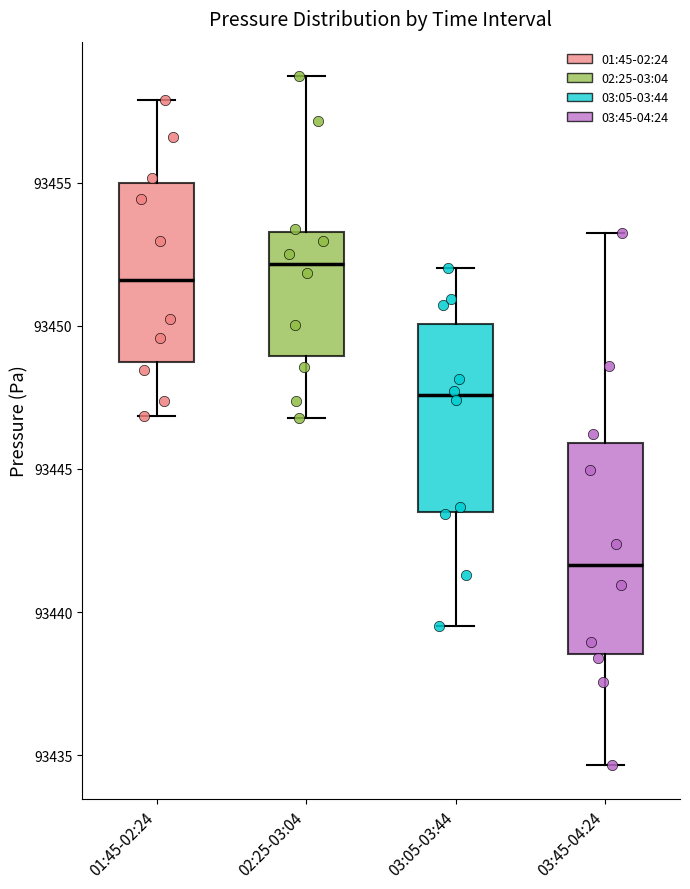

Reading left to right, read every box against the y-axis: the position of its median line, the range the box covers, and the ends of its whiskers. The values are not printed on the chart, so give them approximately, as read against the axis.

01:45-02:24: median 93451.5, box 93448.5 to 93455.0, whiskers 93447.0 to 93458.0
02:25-03:04: median 93452.0, box 93449.0 to 93453.5, whiskers 93447.0 to 93458.5
03:05-03:44: median 93447.5, box 93443.5 to 93450.0, whiskers 93439.5 to 93452.0
03:45-04:24: median 93441.5, box 93438.5 to 93446.0, whiskers 93434.5 to 93453.5